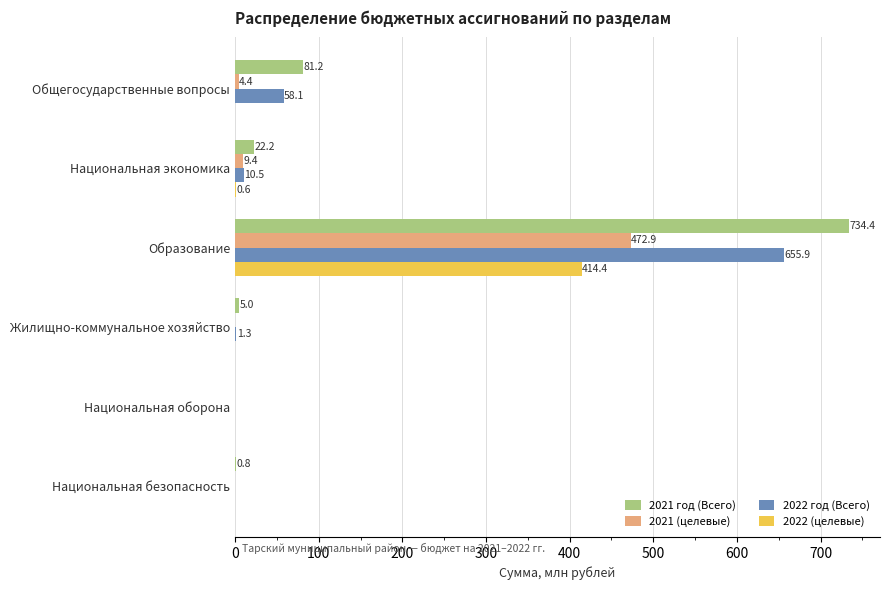

True or false: 2022 (целевые) has a value of 0.0 at Национальная оборона.

True